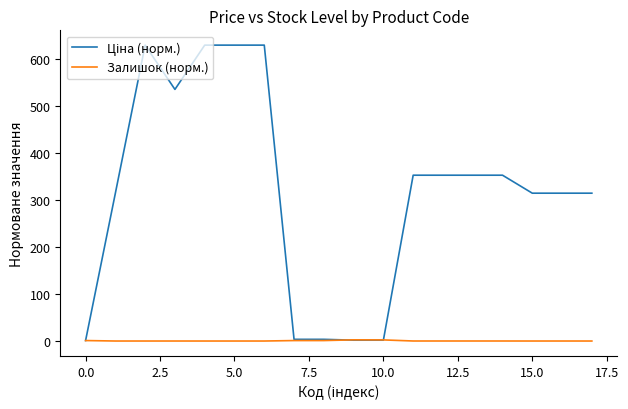

What is the maximum value shown in the chart?

629.8